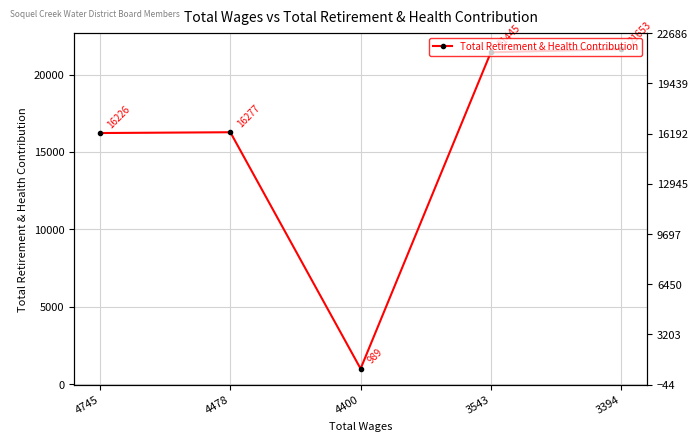

Reading right to left, what are all the values shown in this chart?

21653	21445	989	16277	16226